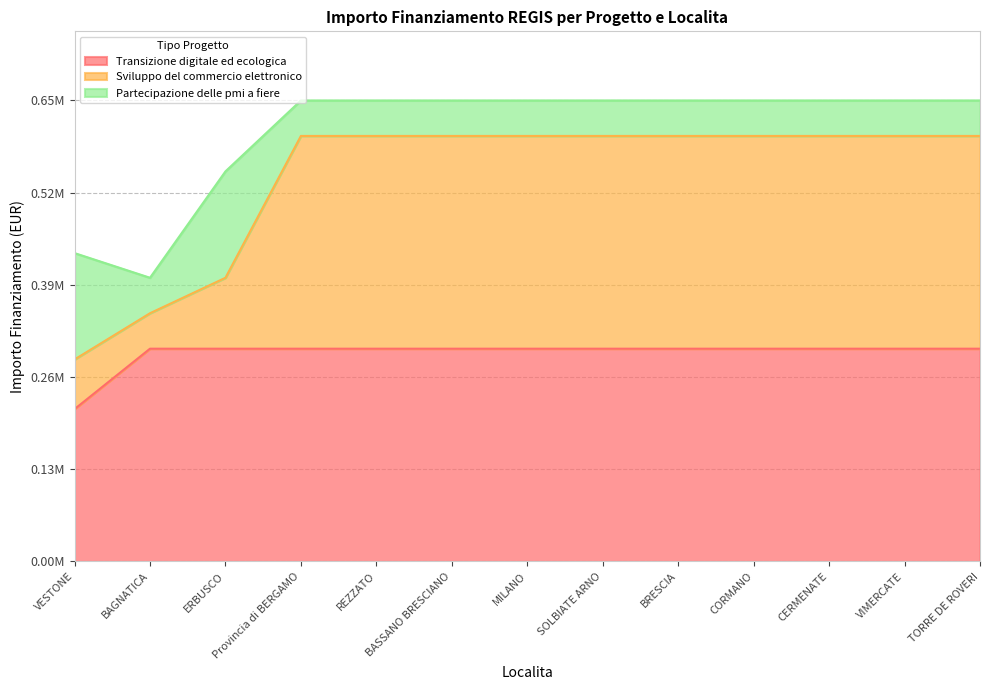

What is the value of the Transizione digitale ed ecologica point at the 13th from the left?

300000